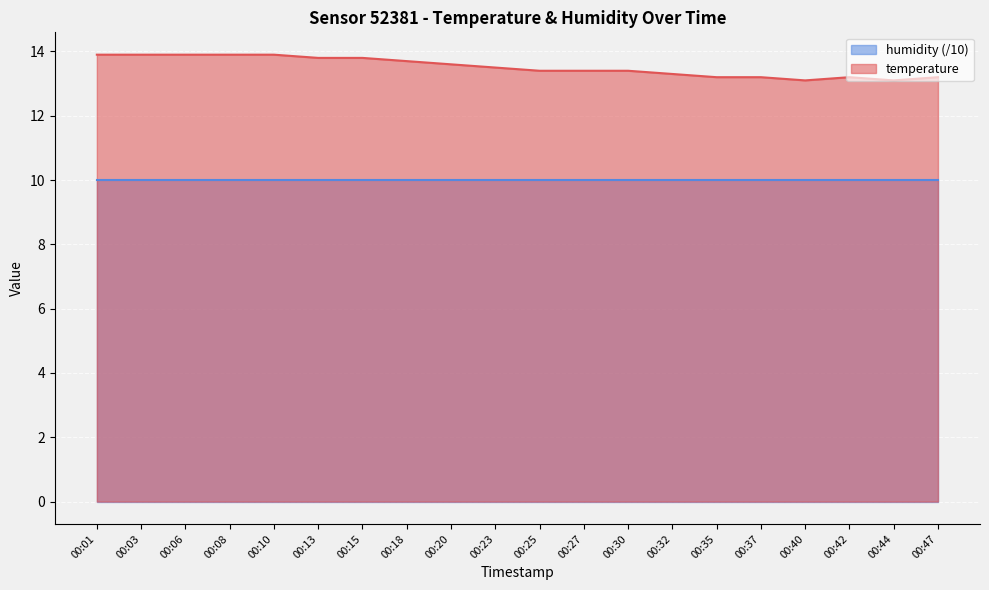

What is the maximum value shown in the chart?

13.9